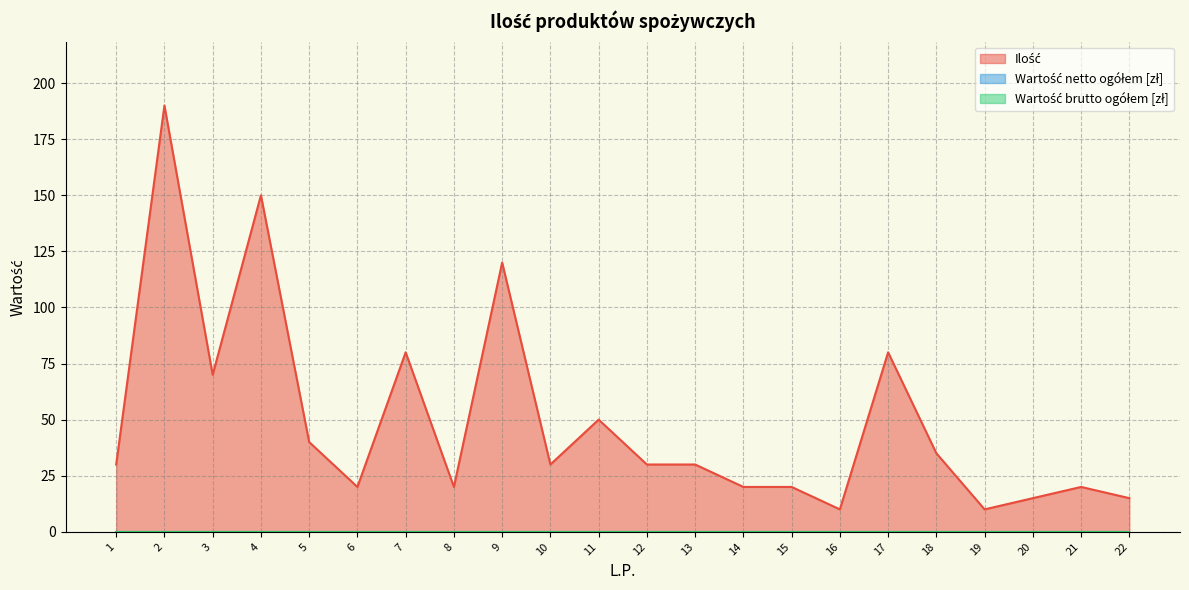

Rank the series by their maximum value, from lowest to highest.

Wartość netto ogółem [zł], Wartość brutto ogółem [zł], Ilość